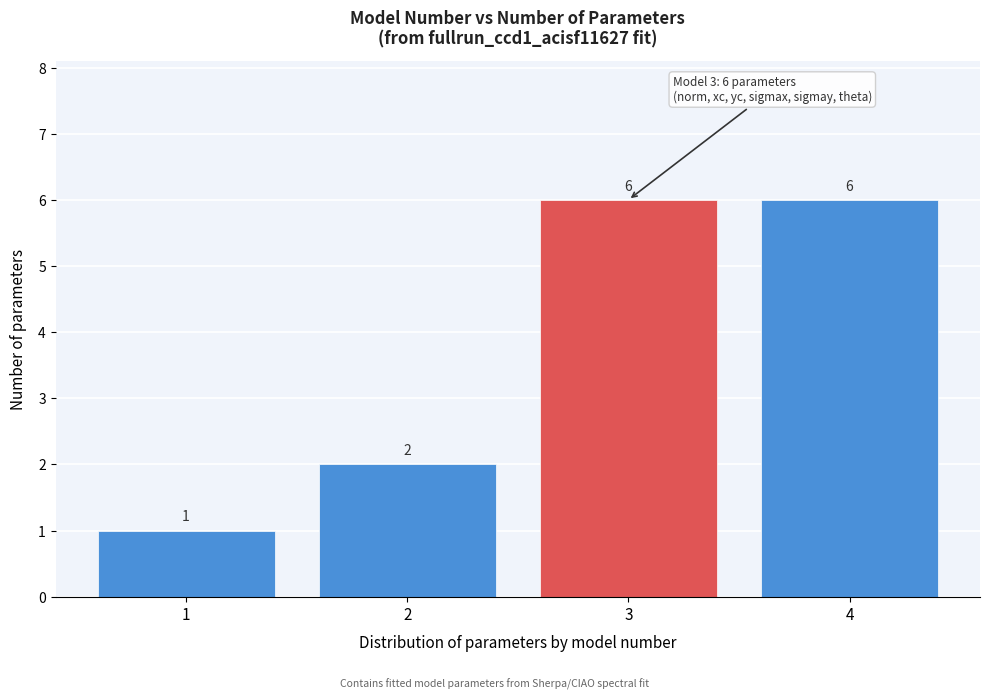

Reading right to left, transcribe all the data shown in this chart.

6	6	2	1